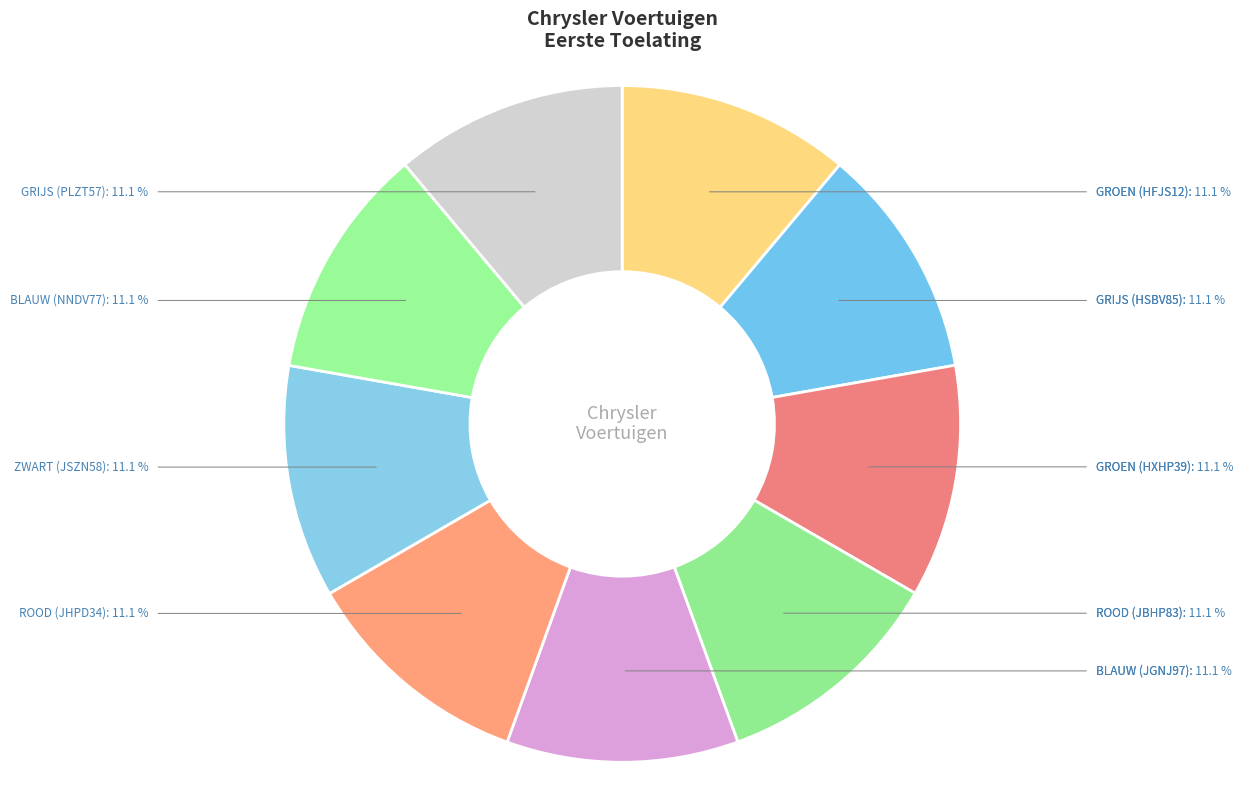

What is the ratio of the value at BLAUW (JGNJ97) to the value at GROEN (HFJS12)?

1.0